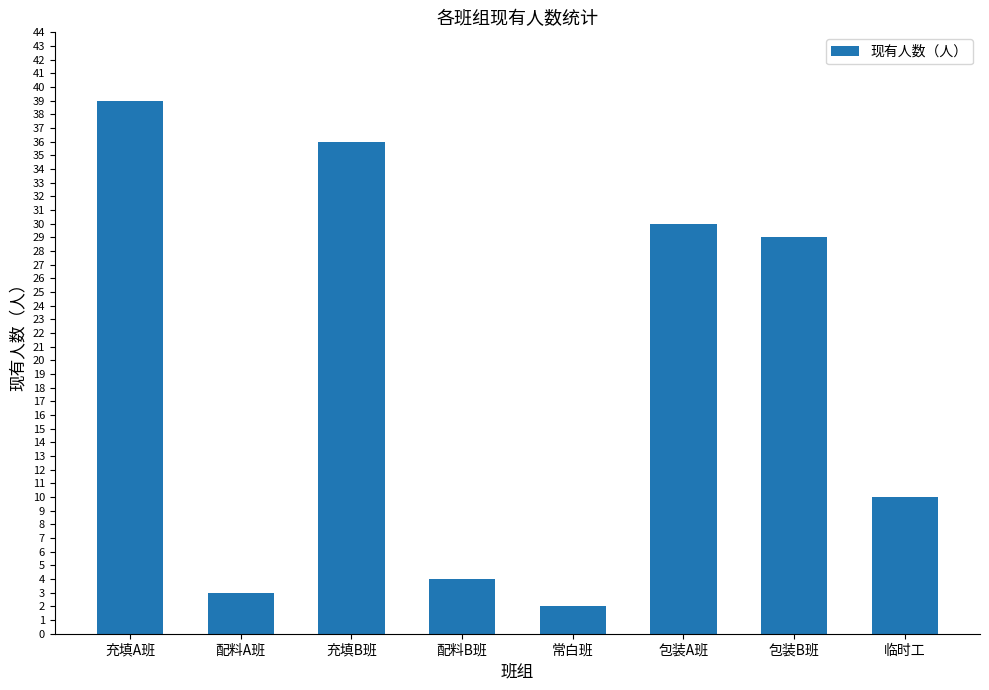

How many bars are there in total?

8